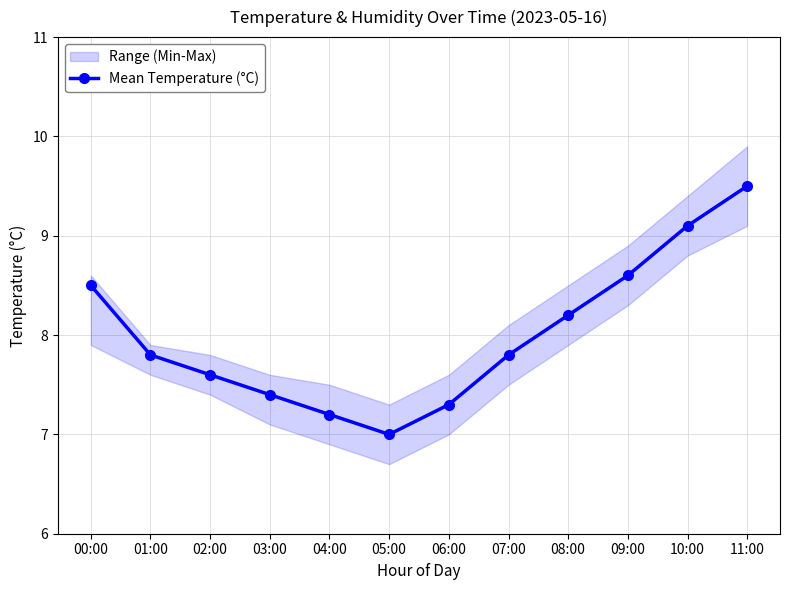

What is the ratio of the value at 06:00 to the value at 10:00?

0.8